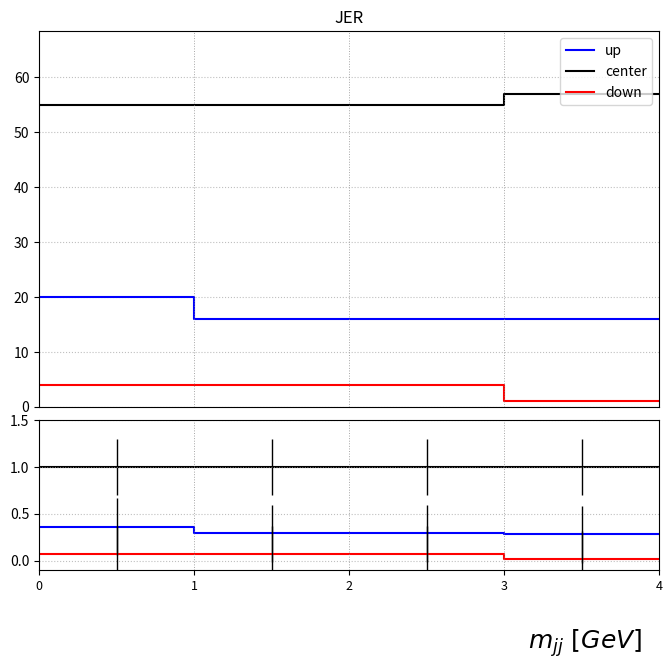

What is the value of the center point at the 2nd from the left?

1.0